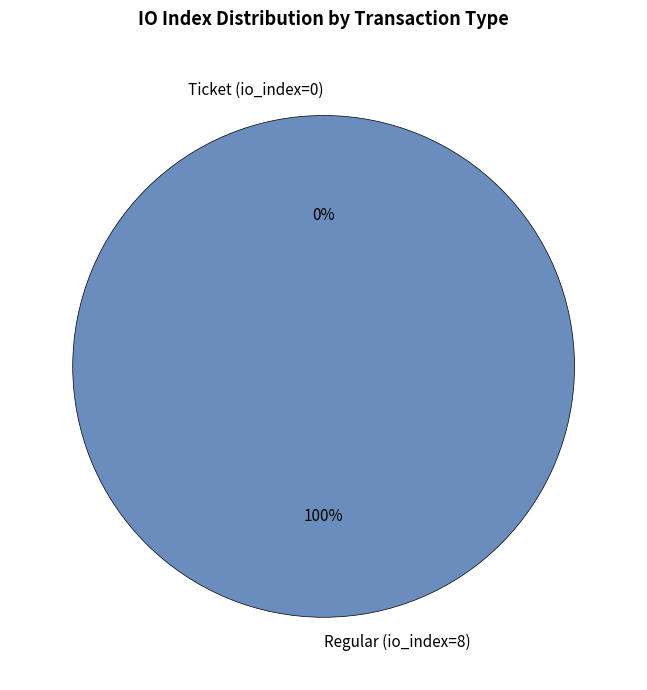

Between Ticket (io_index=0) and Regular (io_index=8), which is larger?

Regular (io_index=8)